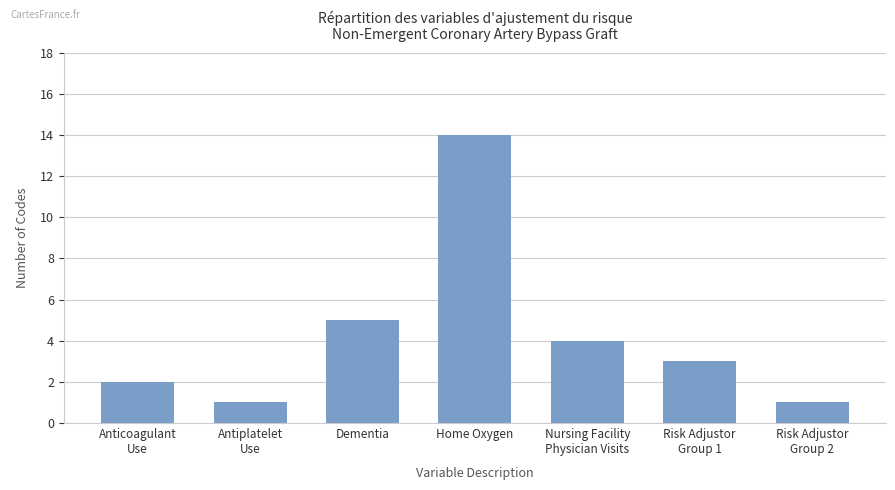

The chart shows a value of 2 at Anticoagulant
Use. True or false?

True